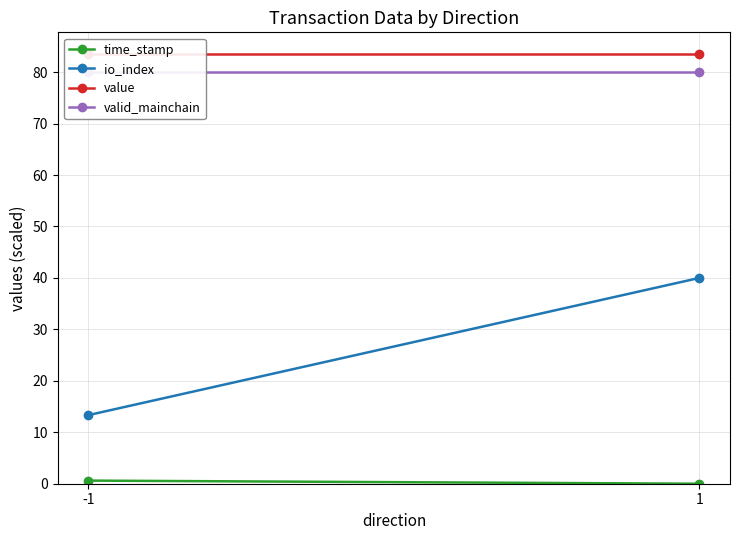

True or false: time_stamp has a value of 0.9 at -1.

False